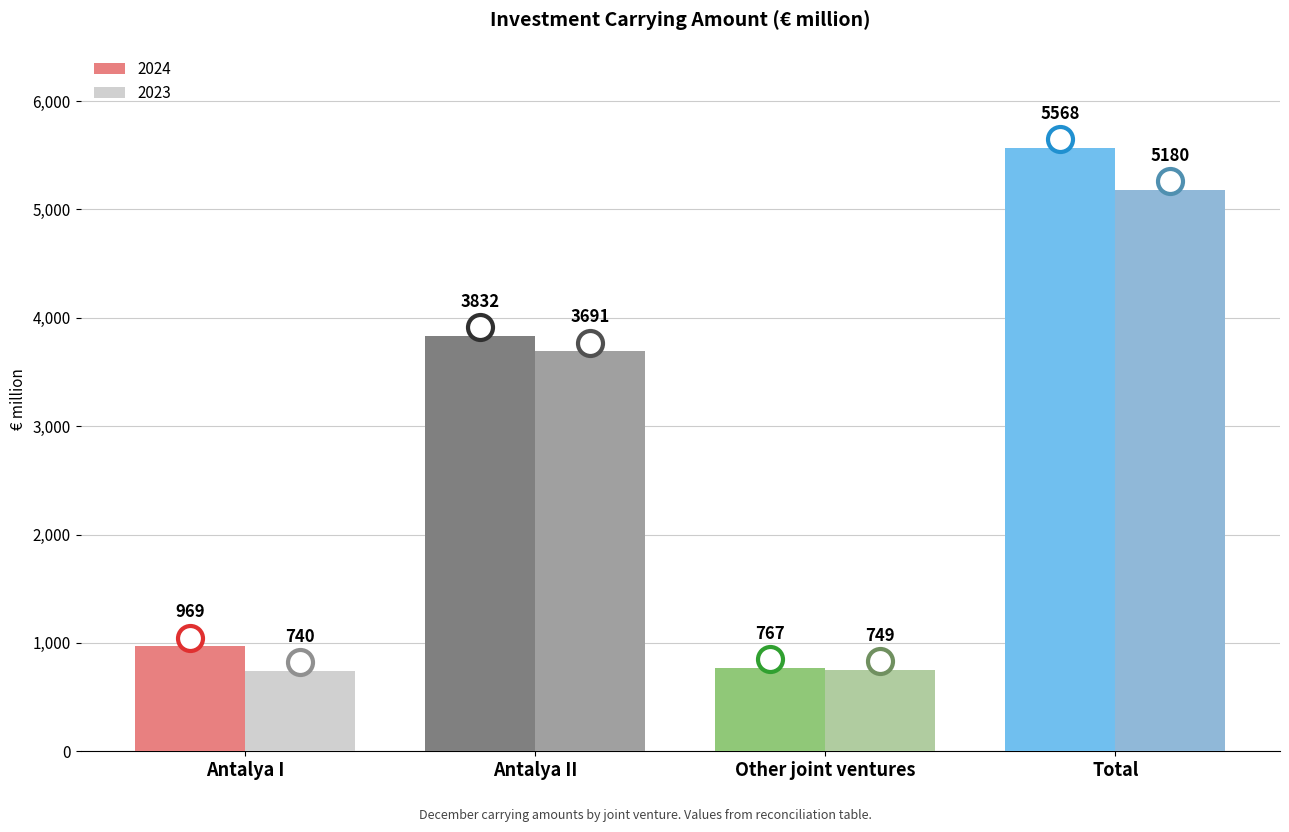

Rank the series by their average value, from highest to lowest.

2024, 2023